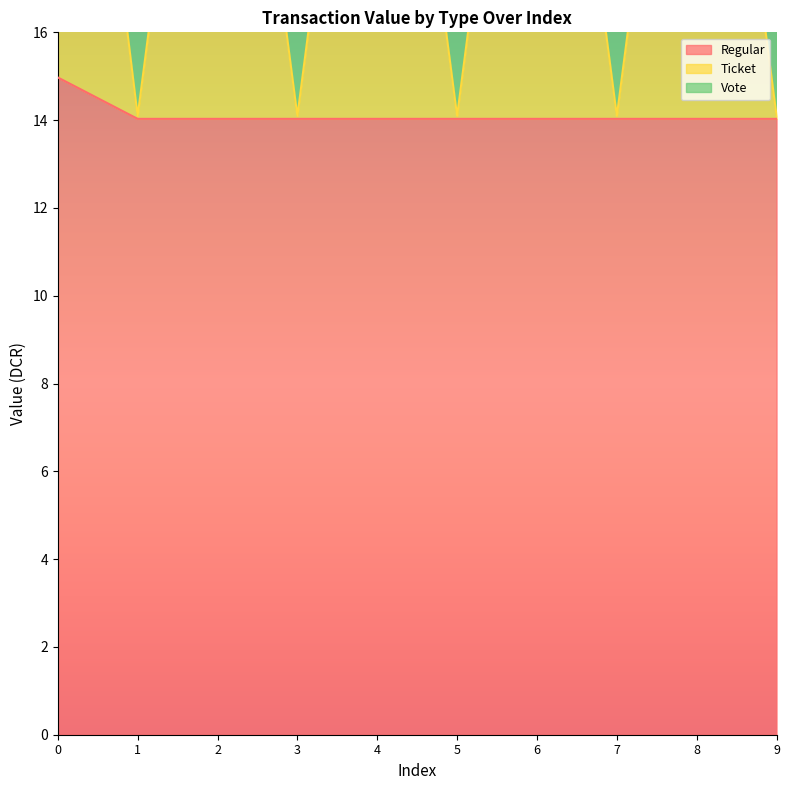

What is the difference between the maximum and second lowest values in the Regular series?

0.9